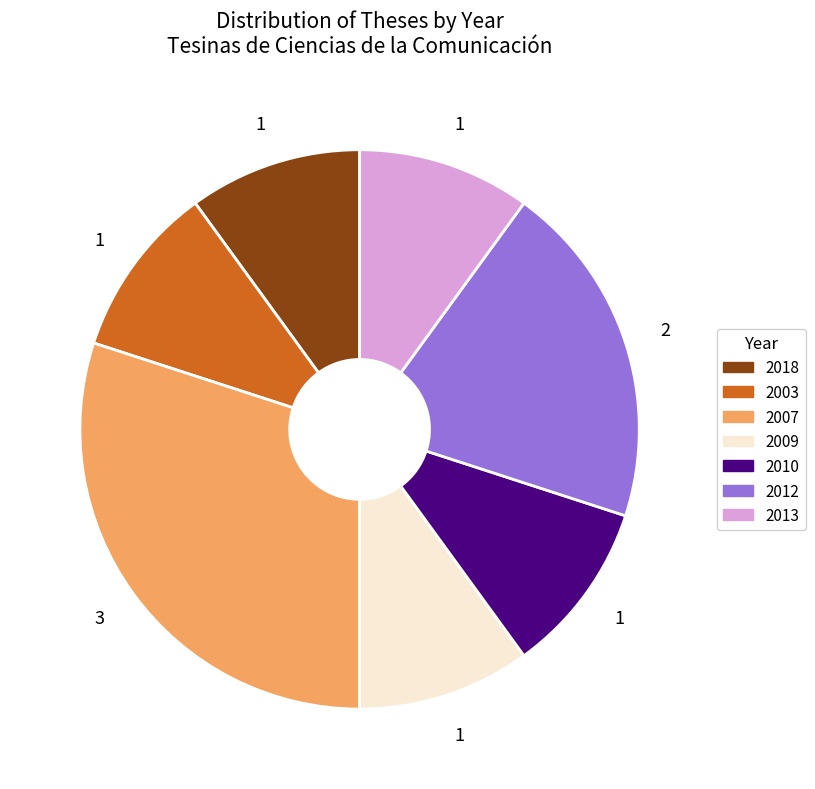

How many slices are in this pie chart?

7